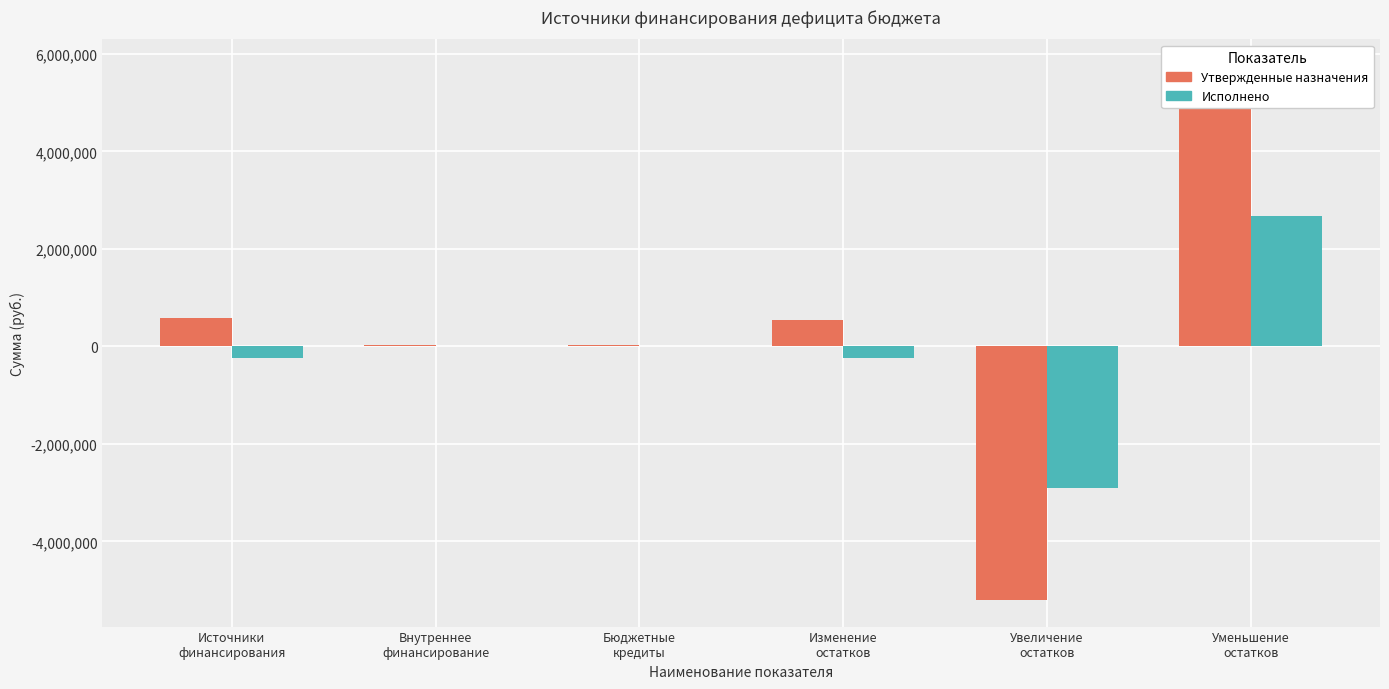

Which series changed the most between Внутреннее
финансирование and Изменение
остатков?

Утвержденные назначения